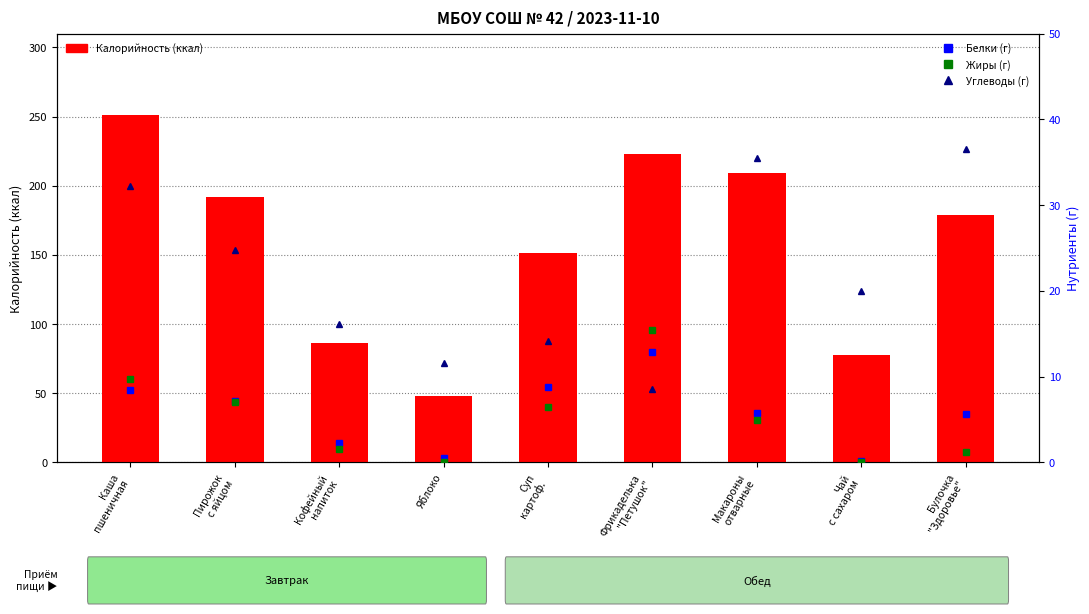

What is the label of the 6th bar from the left?

Фрикаделька
"Петушок"